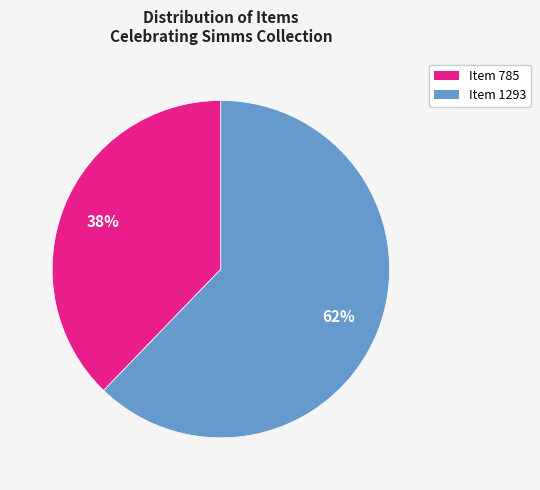

To the nearest percent, what is the difference between the Item 1293 and Item 785 slice percentages?

24%